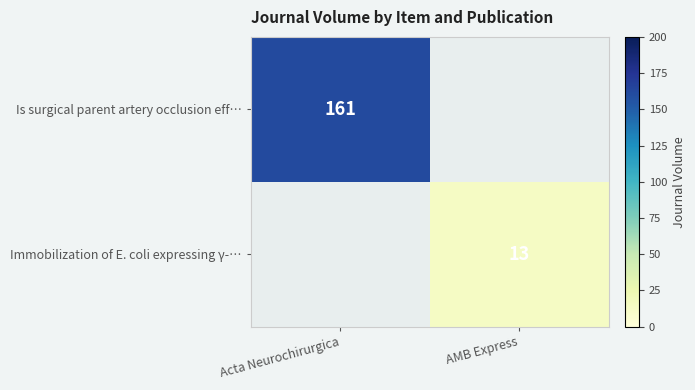

True or false: Is surgical parent artery occlusion eff… has a value of 218 at Acta Neurochirurgica.

False